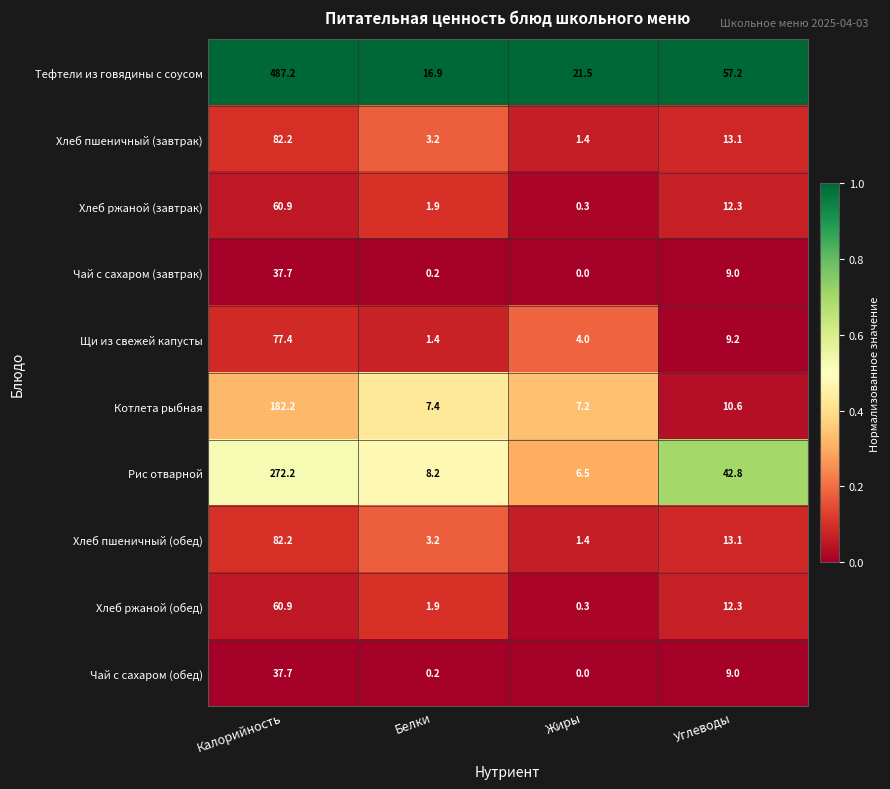

What is the lowest value of the Тефтели из говядины с соусом series?

16.9